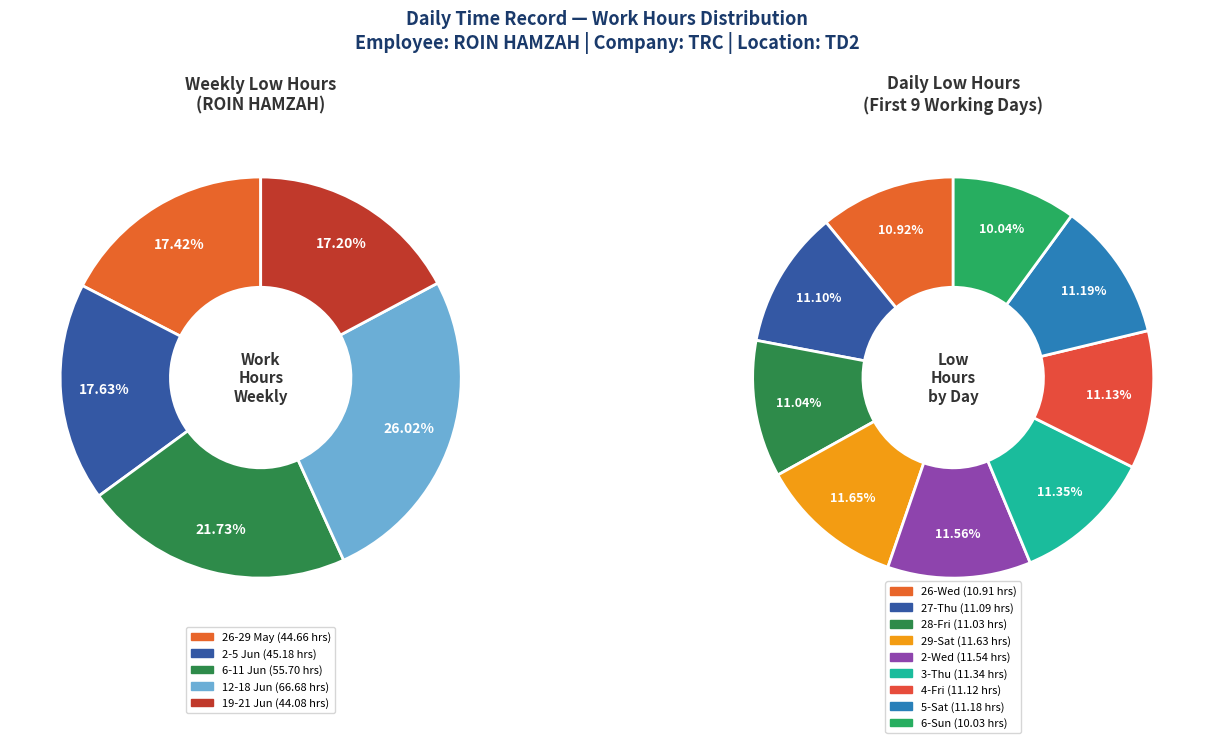

Which slice is the largest?

29-Sat